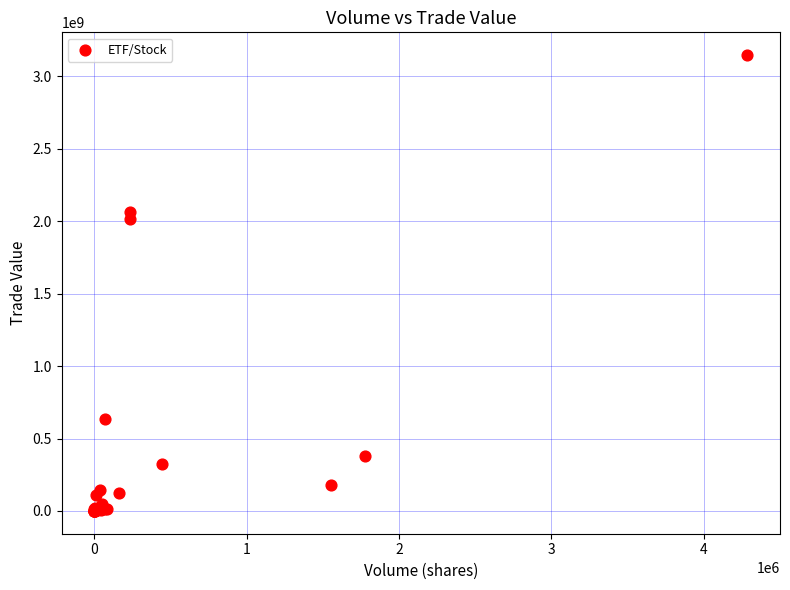

What Y value in the scatter plot is closest to 1573367220?

2016223460